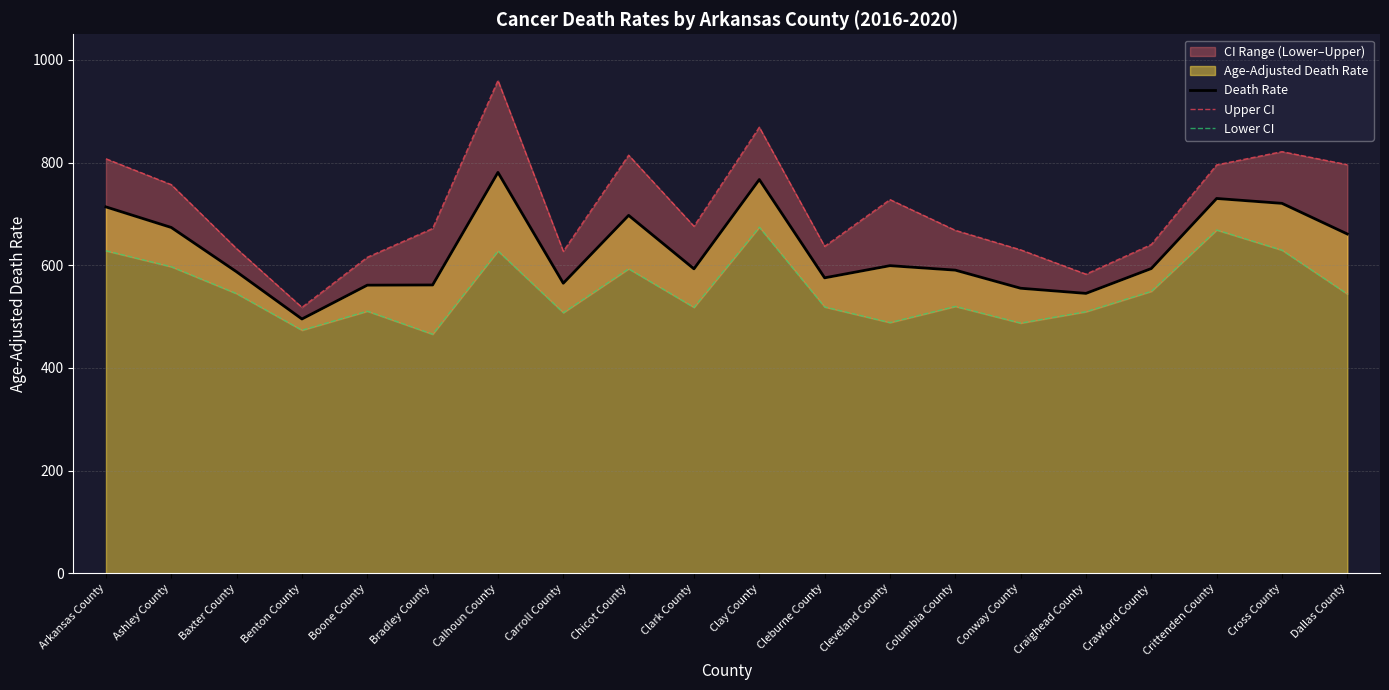

What is the greatest value displayed?

960.1